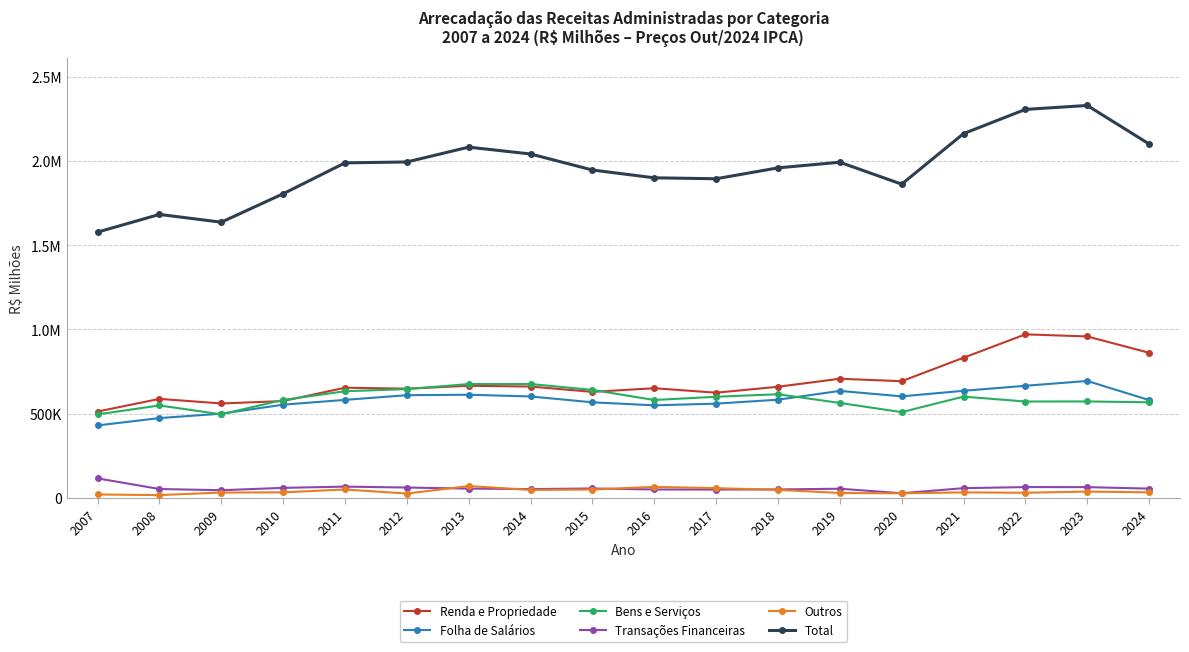

Is the value of Transações Financeiras at 2014 greater than the value of Outros at 2008?

Yes